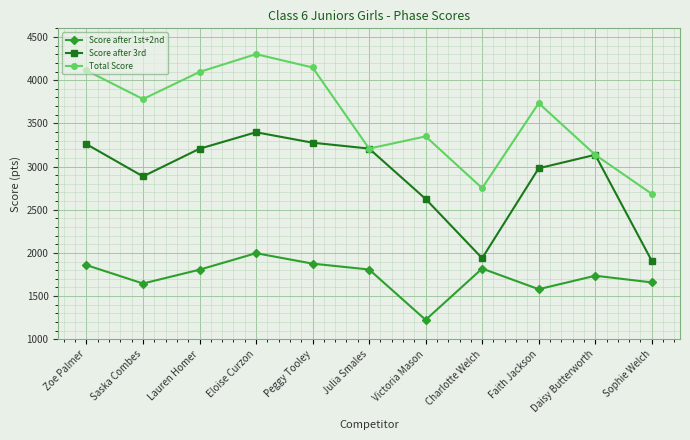

Rank the series by their average value, from lowest to highest.

Score after 1st+2nd, Score after 3rd, Total Score